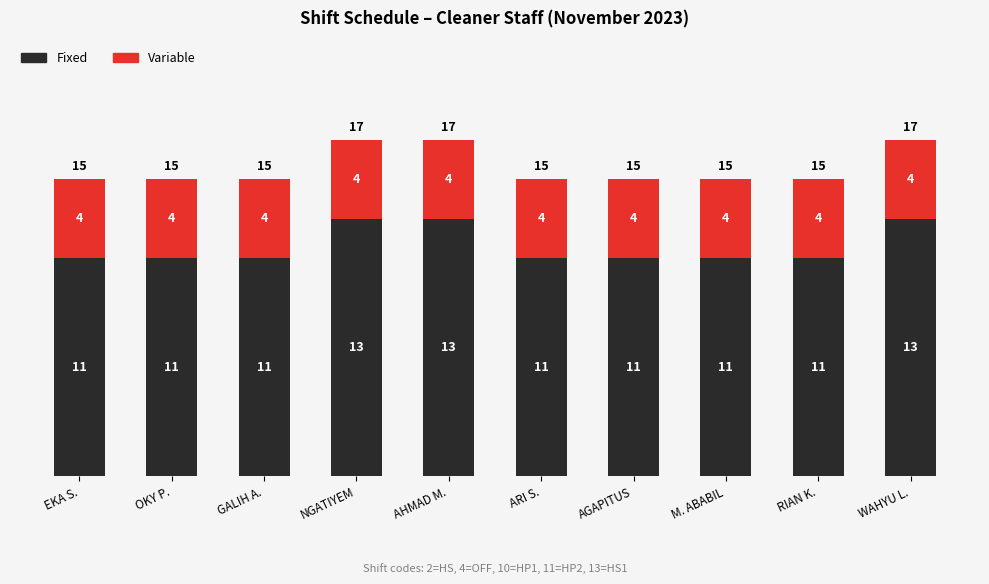

What is the lowest value of the Fixed series?

11